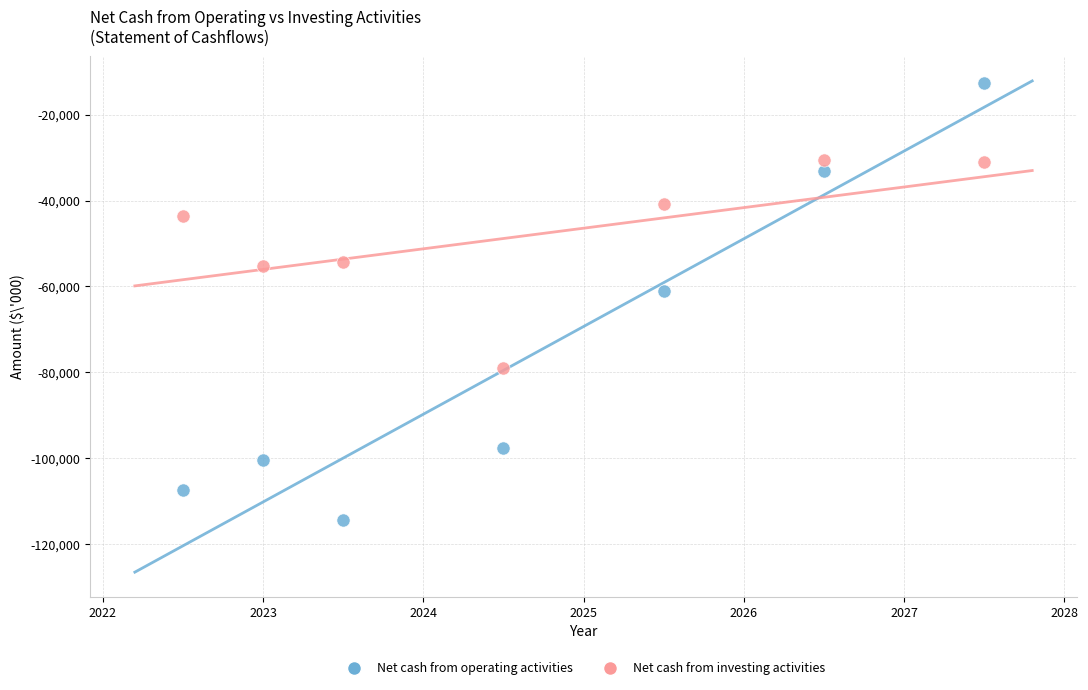

Which series reaches the minimum Y coordinate?

Net cash from operating activities